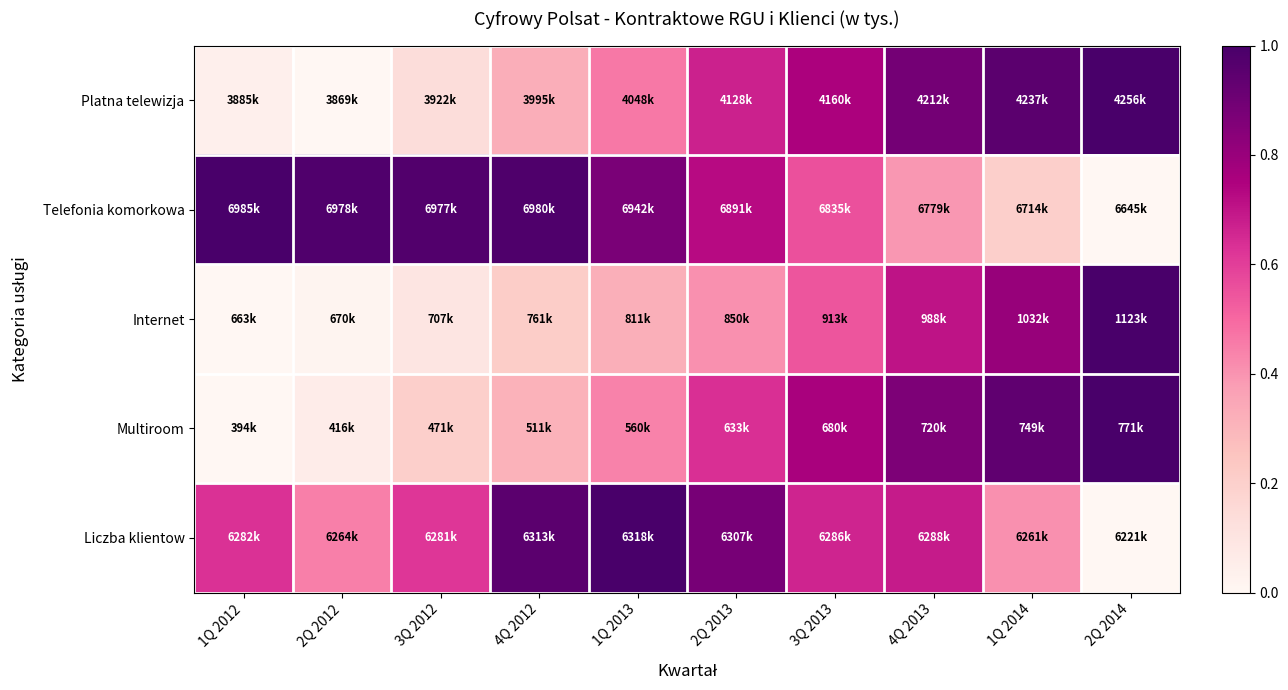

Reading left to right, what are all the values shown in this chart?

Platna telewizja: 1Q 2012=0.0	2Q 2012=0.0	3Q 2012=0.1	4Q 2012=0.3	1Q 2013=0.5	2Q 2013=0.7	3Q 2013=0.8	4Q 2013=0.9	1Q 2014=1.0	2Q 2014=1.0
Telefonia komorkowa: 1Q 2012=1.0	2Q 2012=1.0	3Q 2012=1.0	4Q 2012=1.0	1Q 2013=0.9	2Q 2013=0.7	3Q 2013=0.6	4Q 2013=0.4	1Q 2014=0.2	2Q 2014=0.0
Internet: 1Q 2012=0.0	2Q 2012=0.0	3Q 2012=0.1	4Q 2012=0.2	1Q 2013=0.3	2Q 2013=0.4	3Q 2013=0.5	4Q 2013=0.7	1Q 2014=0.8	2Q 2014=1.0
Multiroom: 1Q 2012=0.0	2Q 2012=0.1	3Q 2012=0.2	4Q 2012=0.3	1Q 2013=0.4	2Q 2013=0.6	3Q 2013=0.8	4Q 2013=0.9	1Q 2014=0.9	2Q 2014=1.0
Liczba klientow: 1Q 2012=0.6	2Q 2012=0.4	3Q 2012=0.6	4Q 2012=0.9	1Q 2013=1.0	2Q 2013=0.9	3Q 2013=0.7	4Q 2013=0.7	1Q 2014=0.4	2Q 2014=0.0